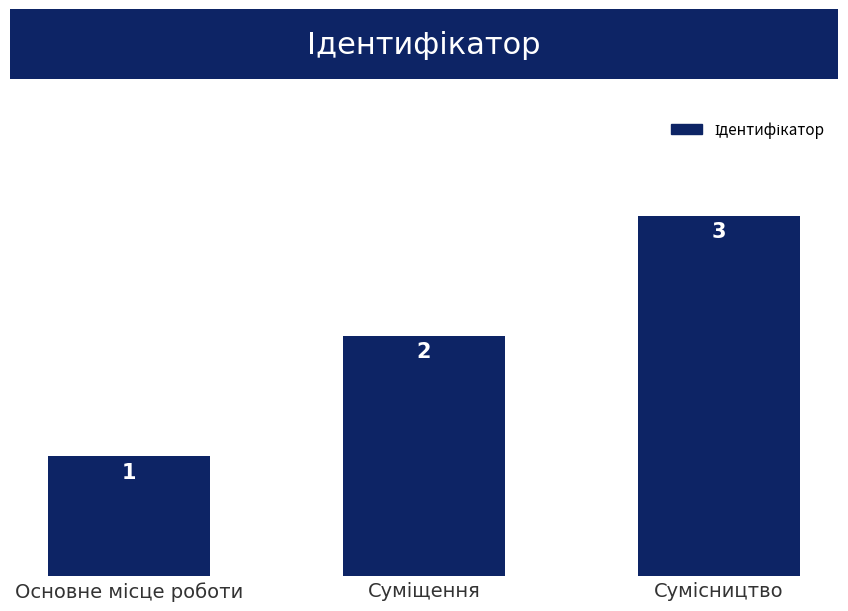

Are the bars horizontal?

No